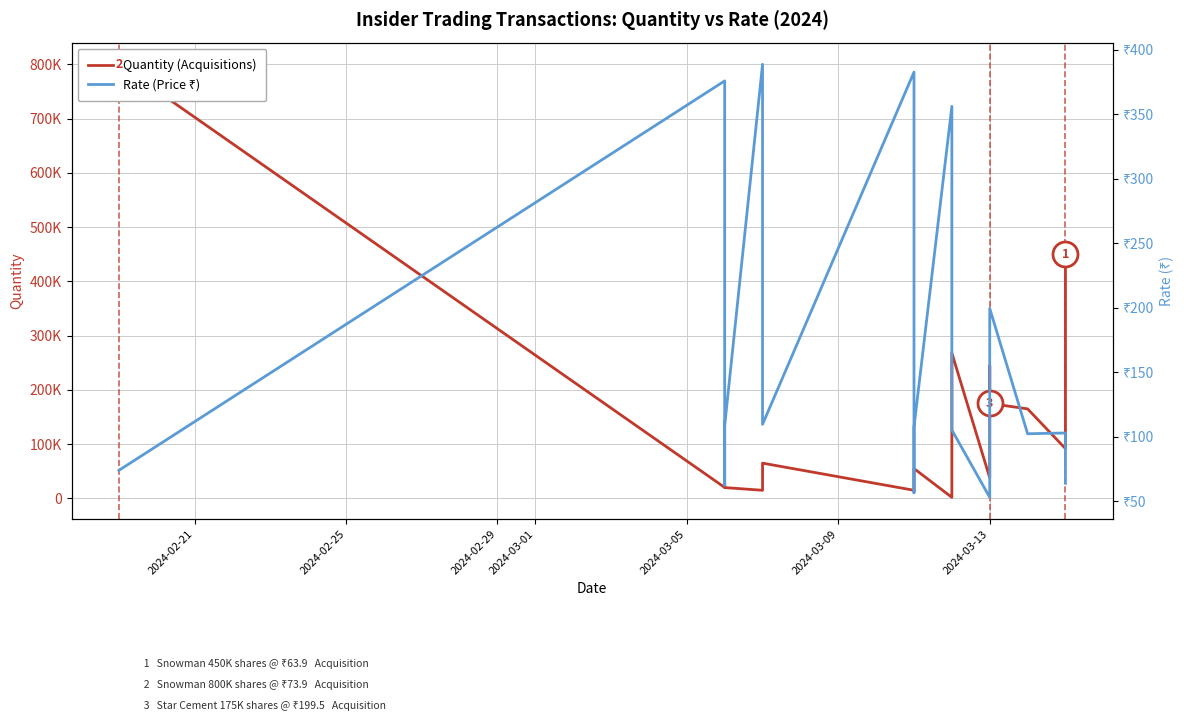

True or false: Quantity (Acquisitions) and Rate (Price ₹) intersect in this chart.

False